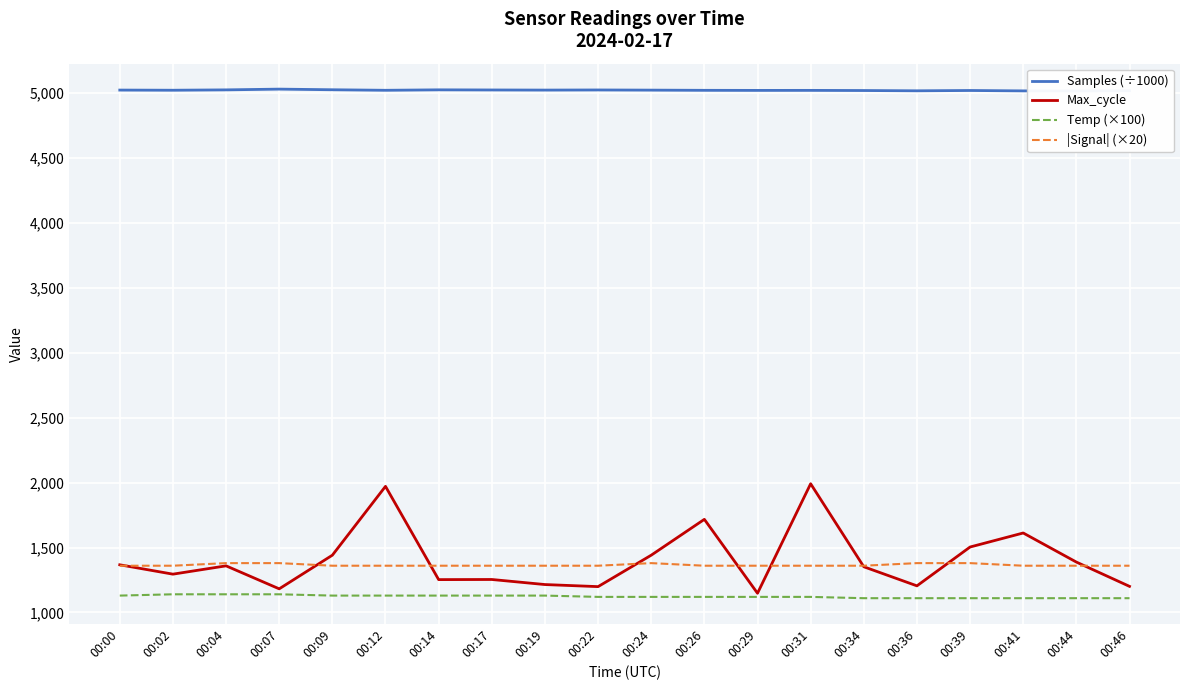

Where is Temp (×100) nearest to the value 1125?

00:00